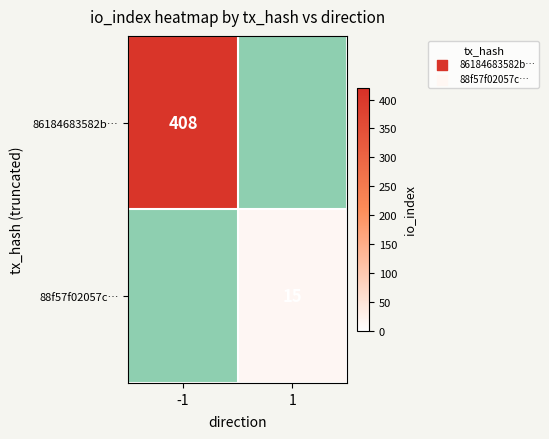

Is it true that 88f57f02057c… equals 26.0 at 1?

False